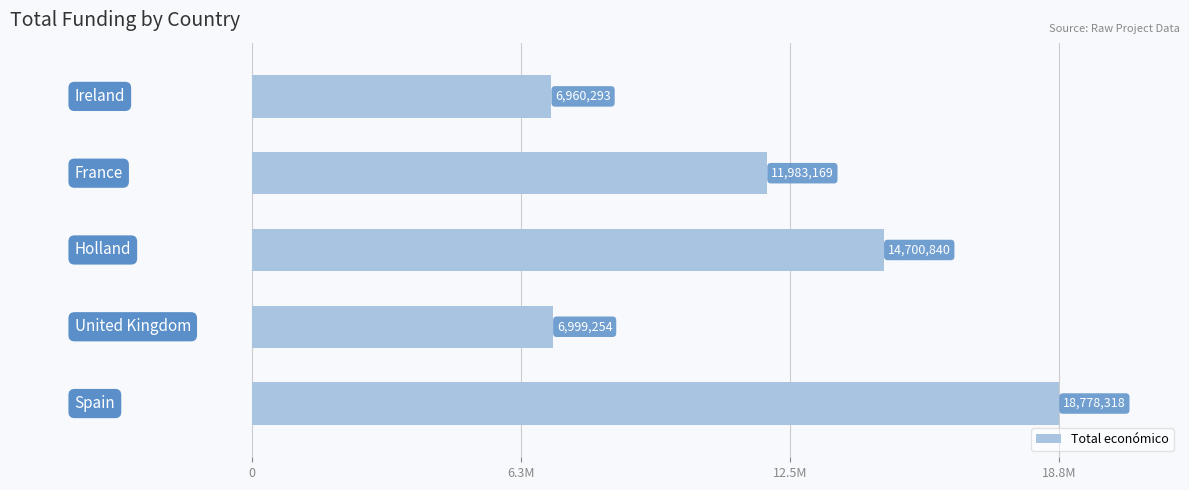

What is the sum of all values?

59421874